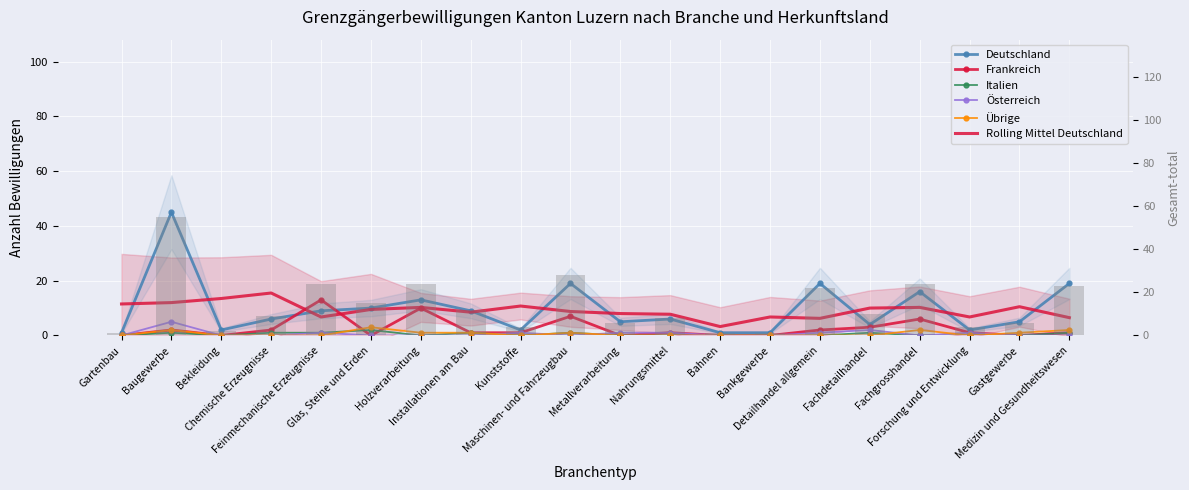

At how many categories does at least one series exceed 19?

7